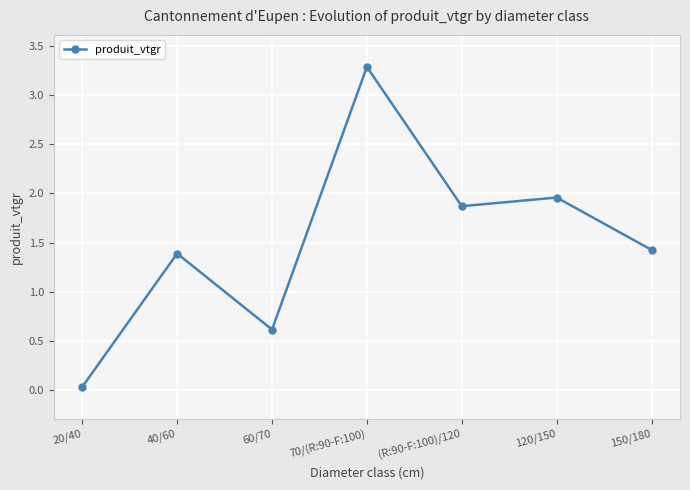

List the labels in order of value, smallest first.

20/40, 60/70, 40/60, 150/180, (R:90-F:100)/120, 120/150, 70/(R:90-F:100)